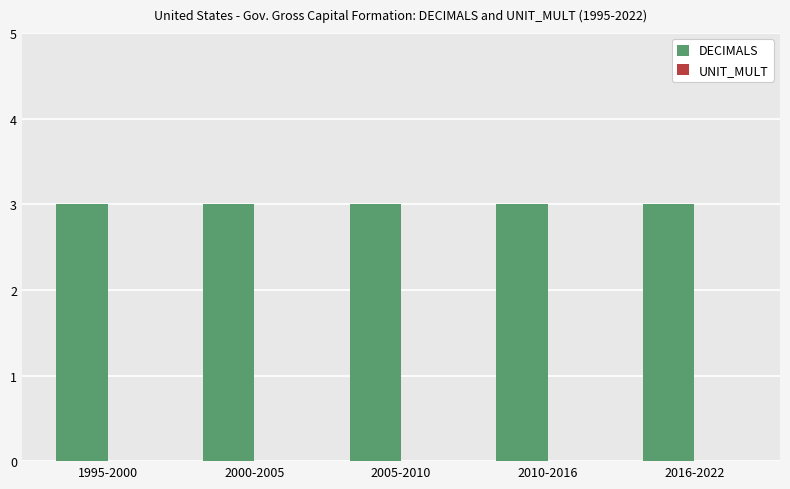

Which category has the lowest value across all series?

1995-2000